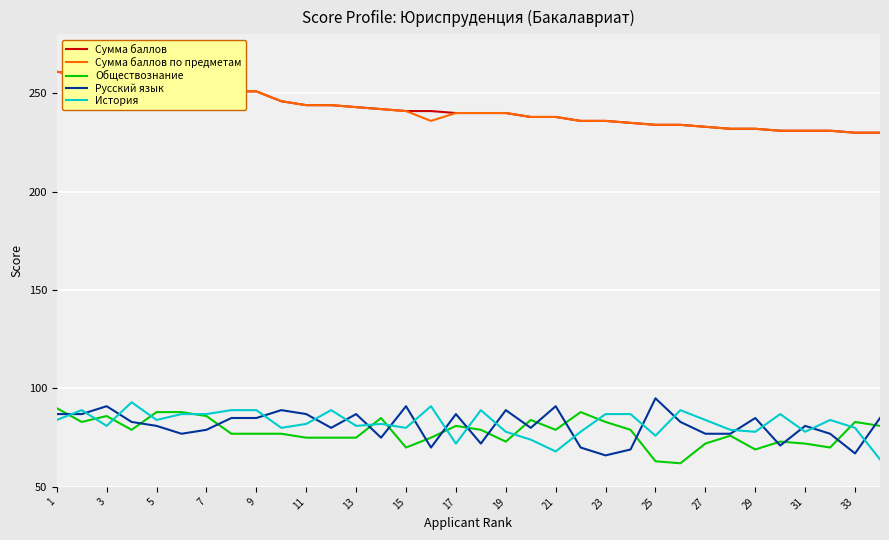

Count the number of categories in the chart.

34